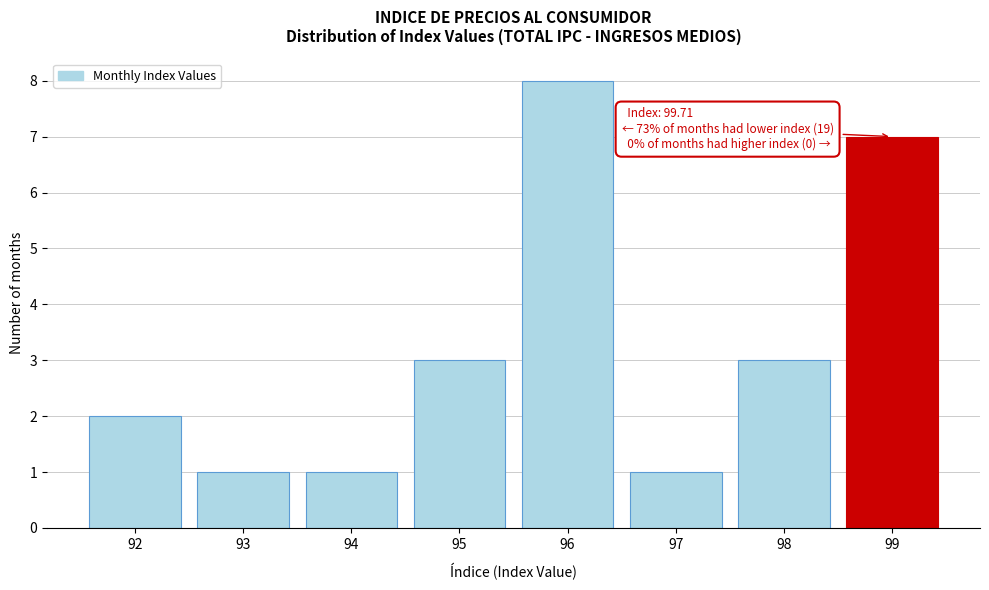

Reading left to right, list all the values displayed in this chart.

92=2	93=1	94=1	95=3	96=8	97=1	98=3	99=7